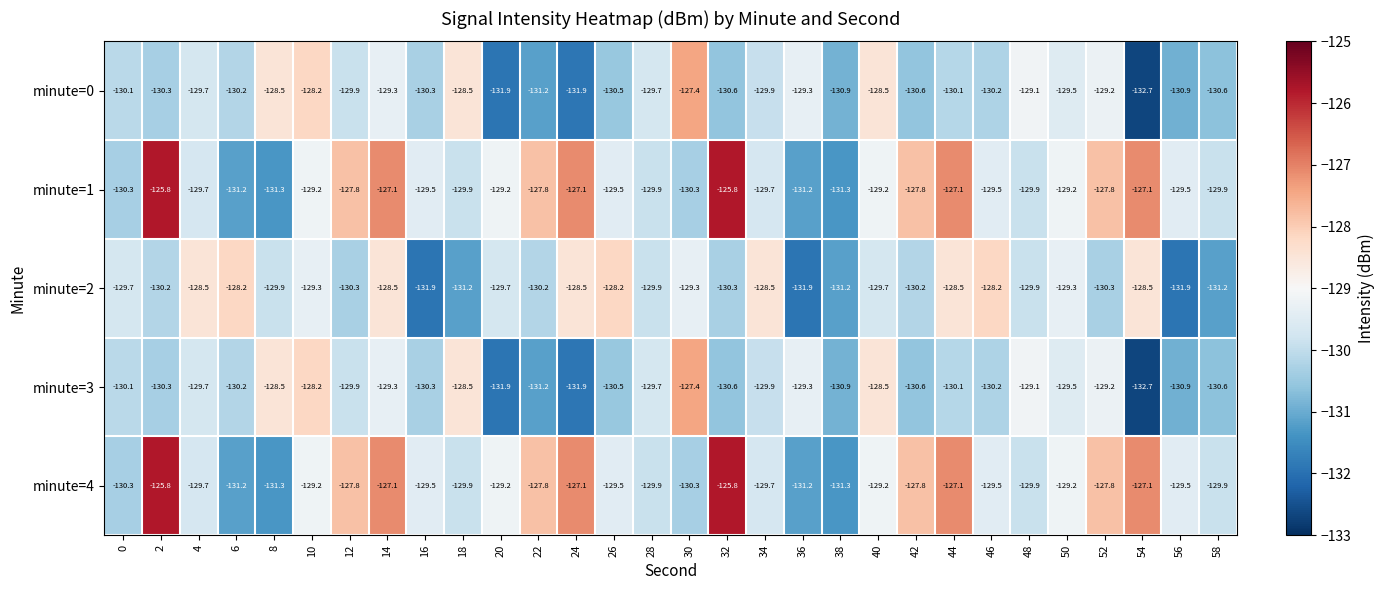

What value does the minute=3 series have at 42?

-130.6